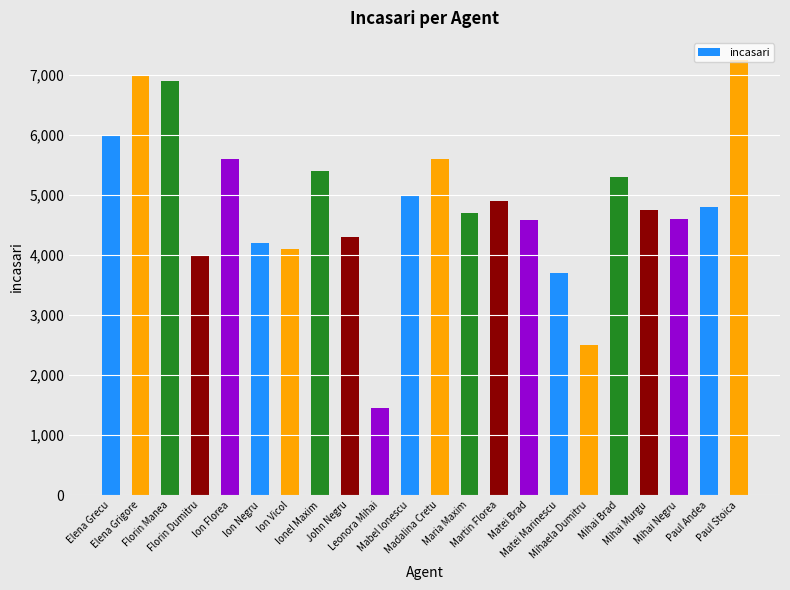

What is the label of the 20th bar from the left?

Mihai Negru